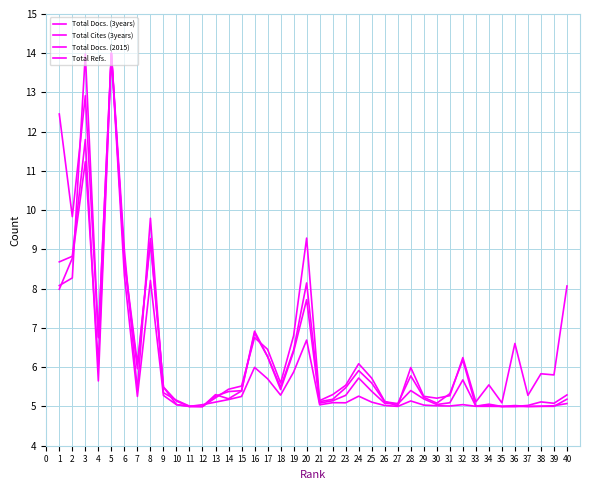

Does the chart display data point markers on the line(s)?

No